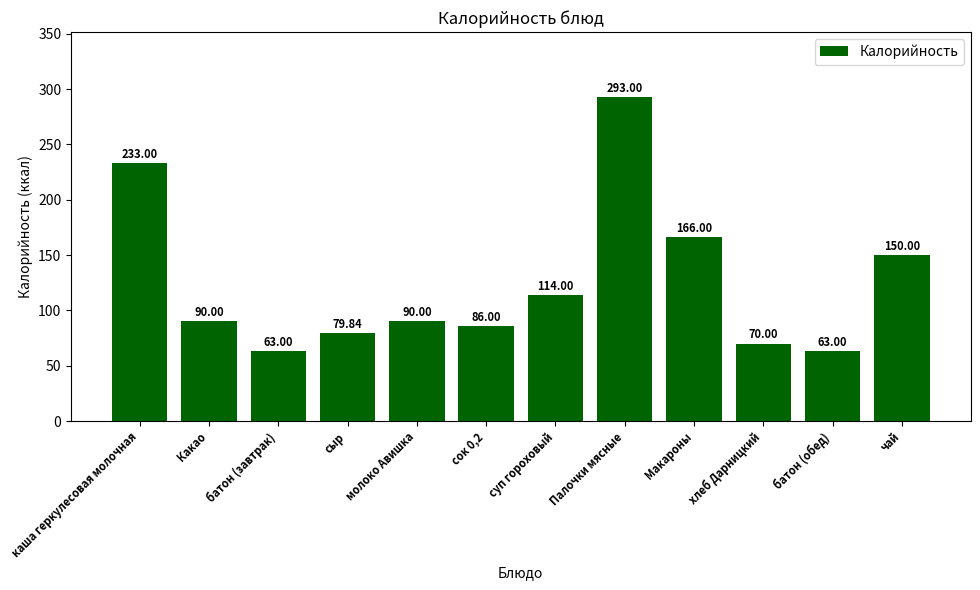

Is it true that the value at Какао is 90.0?

True